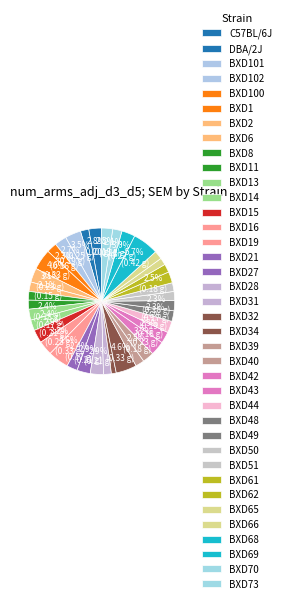

Is BXD27 the majority of the pie?

No